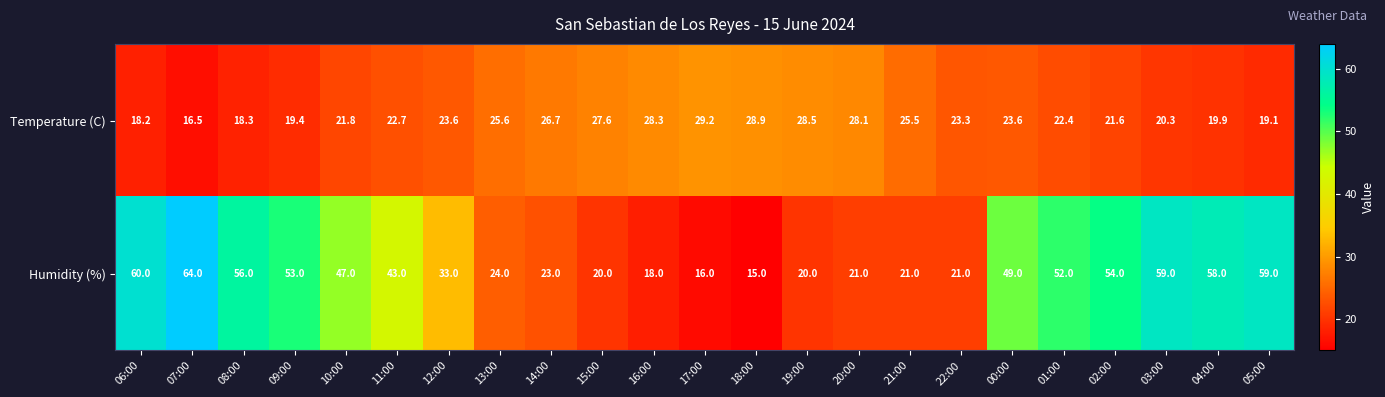

Between 12:00 and 18:00, which series saw the biggest shift?

Humidity (%)